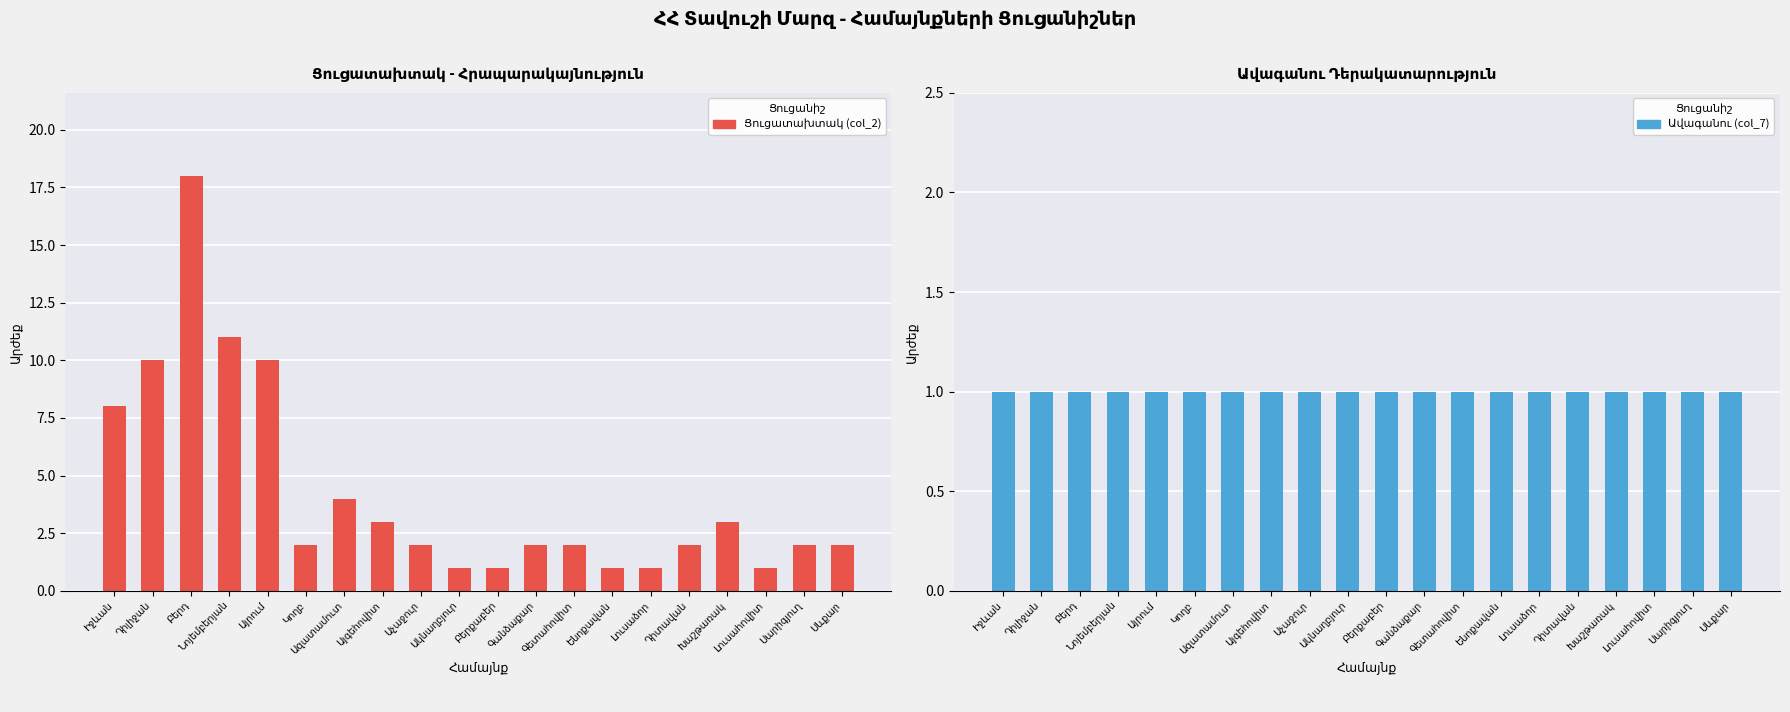

Is it true that Ավագանու (col_7) equals 1 at Ակնաղբյուր?

True